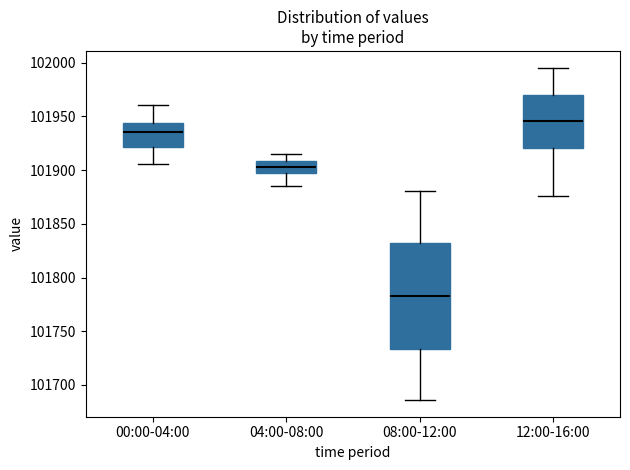

Which box has the highest median line?

12:00-16:00